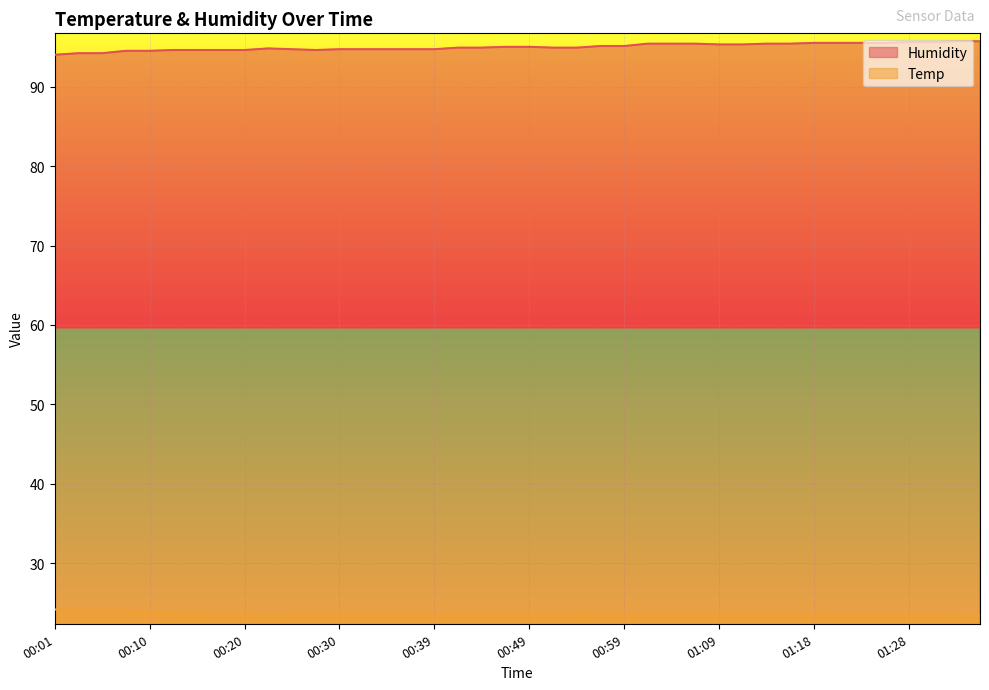

At which category is the sum across all series the highest?

01:18